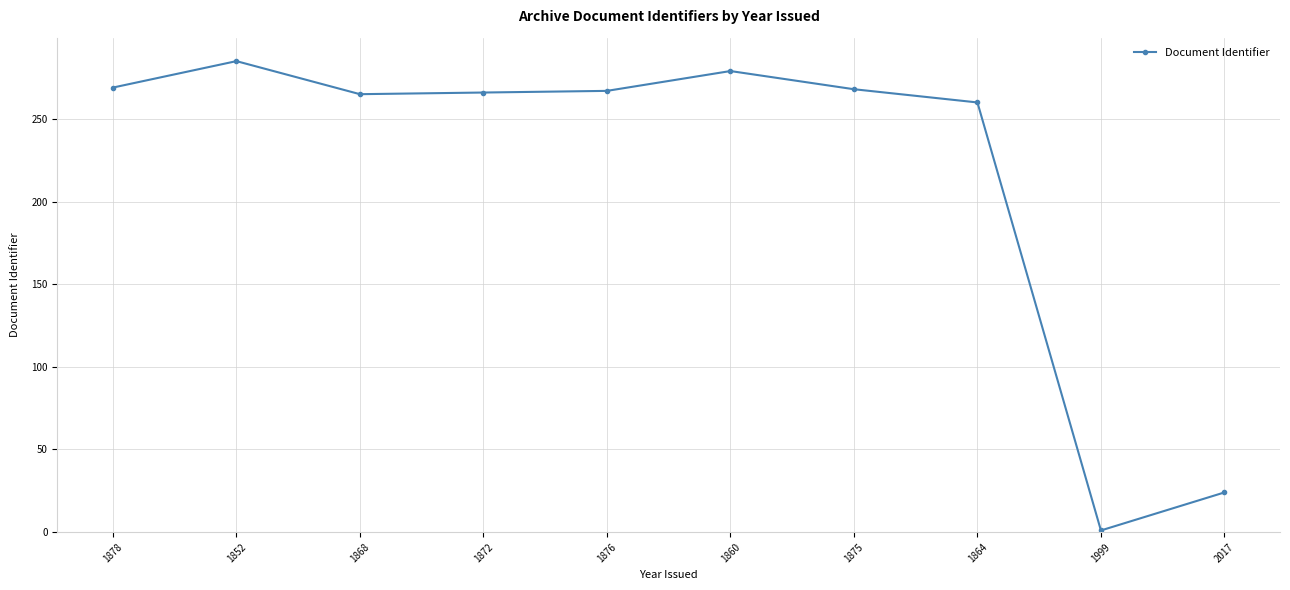

Read the value at 1860.

279